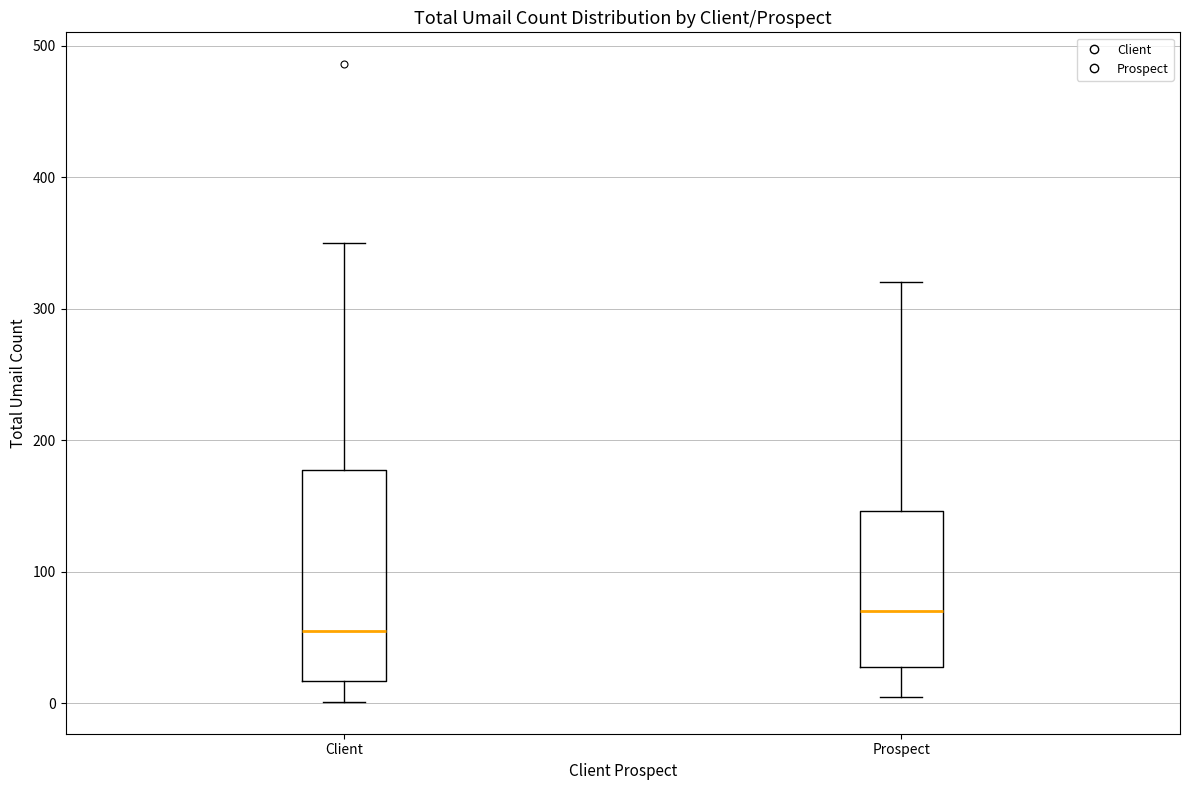

Which box is the tallest, from its lower edge to its upper edge?

Client